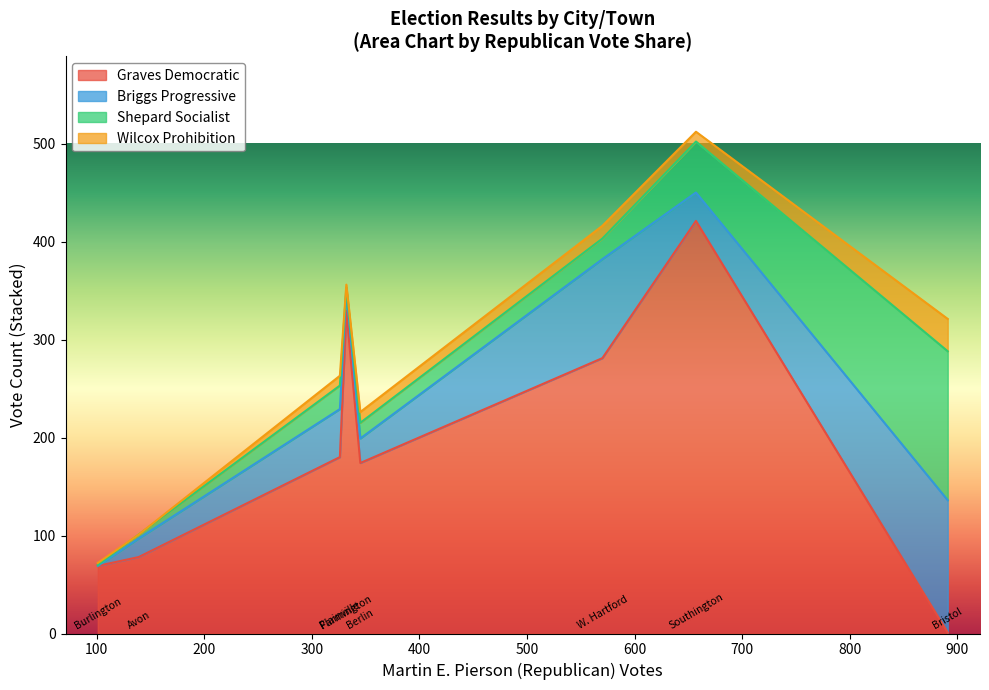

What is the highest value of the Shepard Socialist series?

152